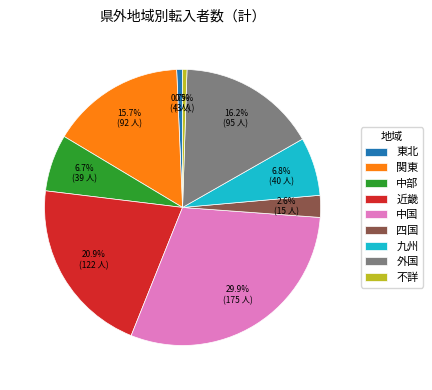

How many segments does this pie chart have?

9